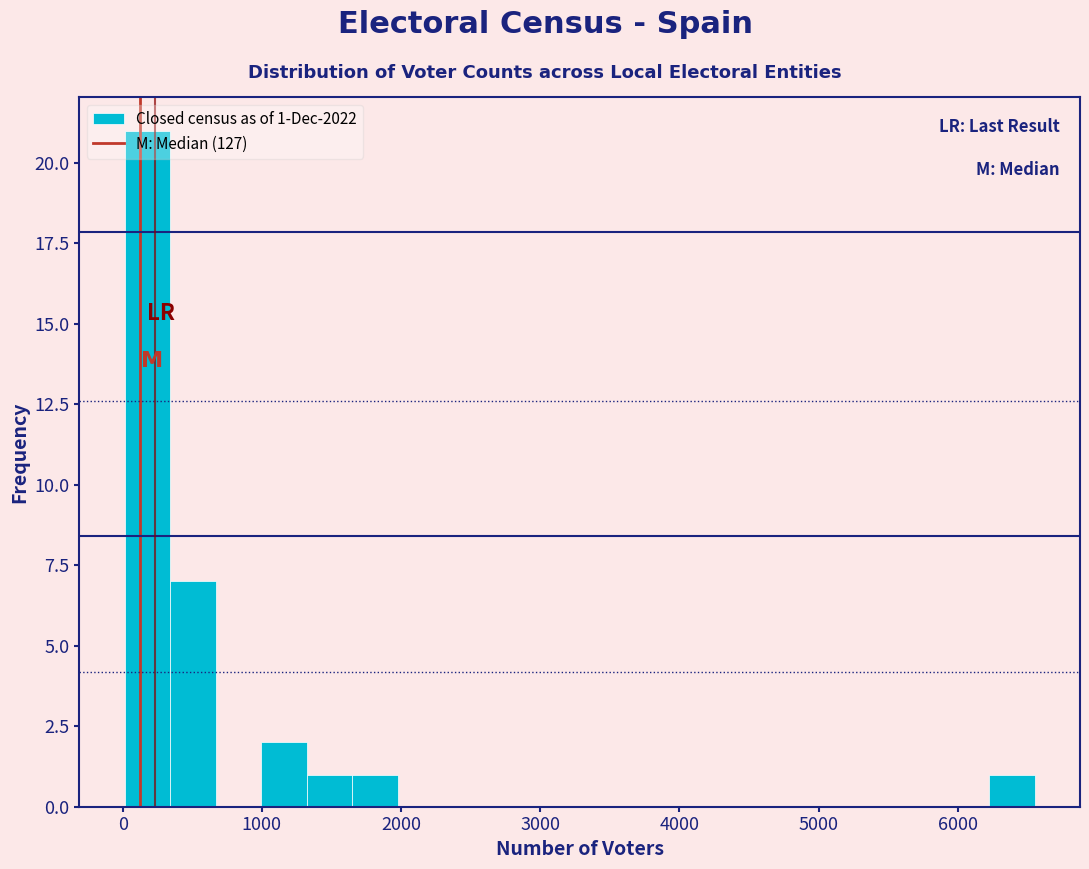

Around what value on the x-axis is the tallest bar? Give the approximate position of its centre, as read against the axis.

200